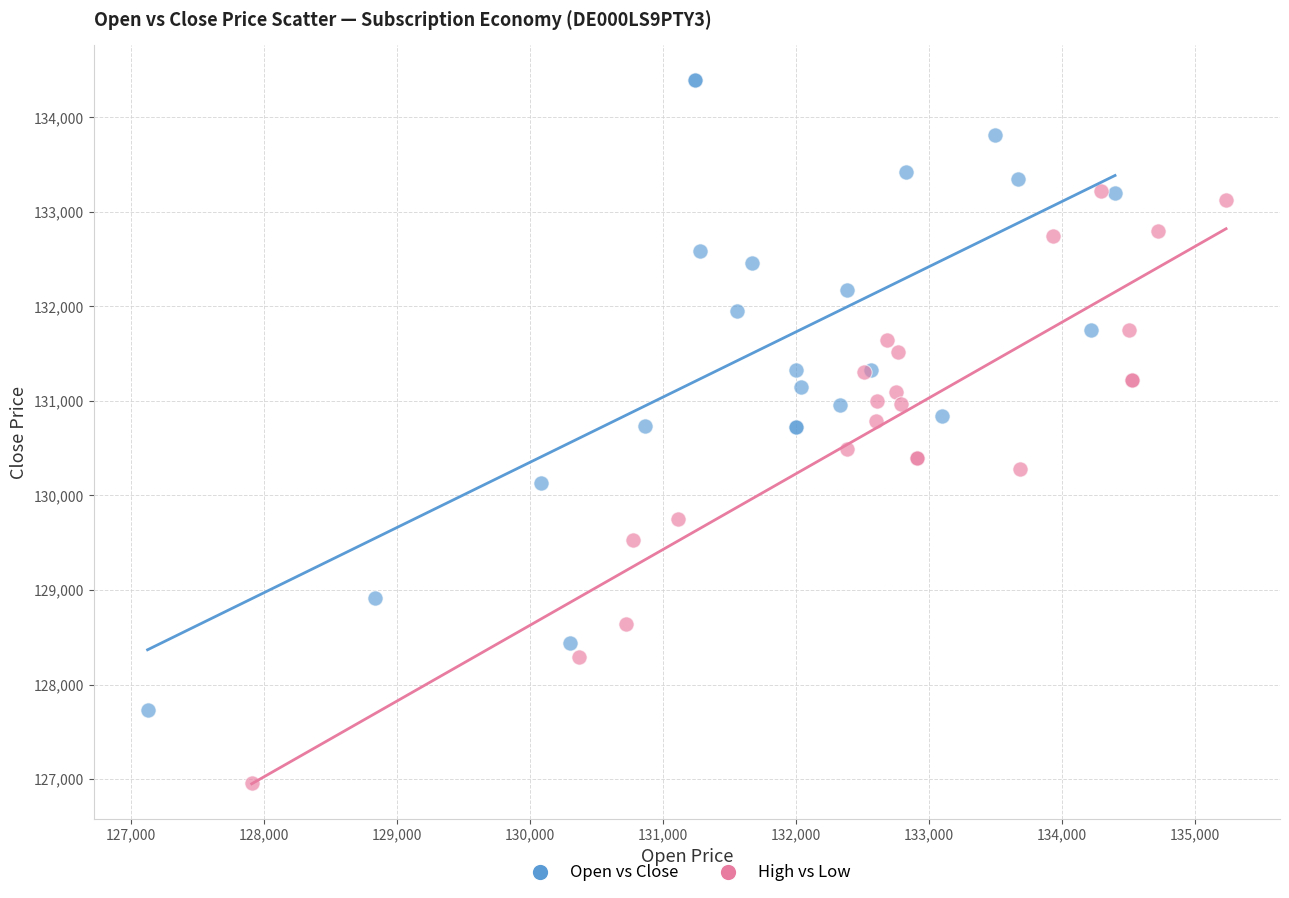

Which series has the widest spread of Y values?

Open vs Close